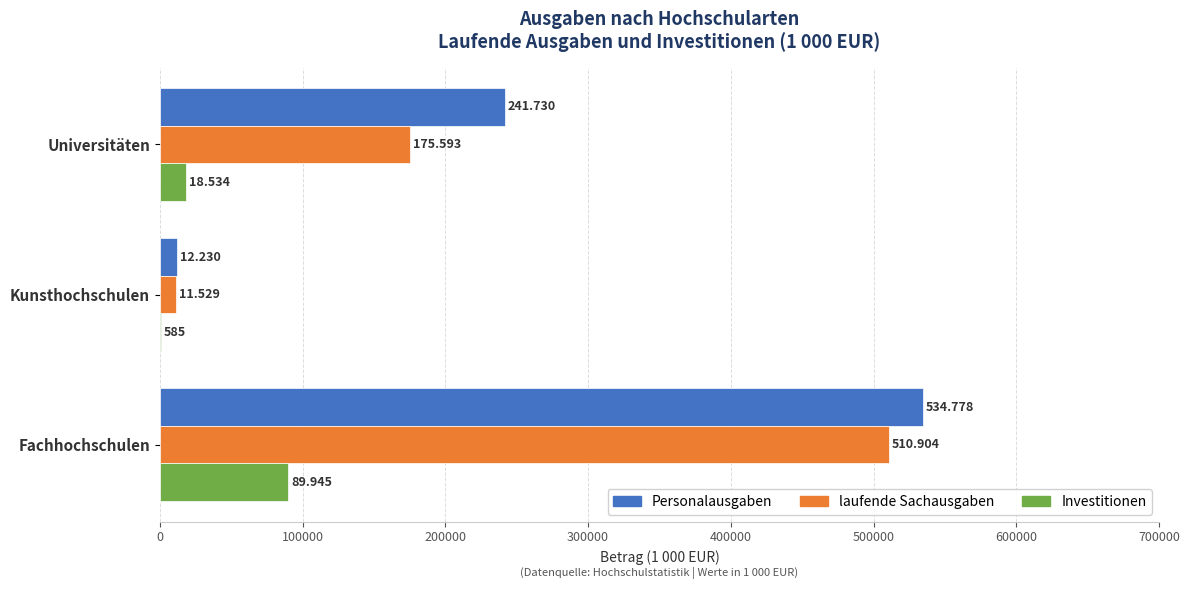

What is the average value of the Personalausgaben series?

262913